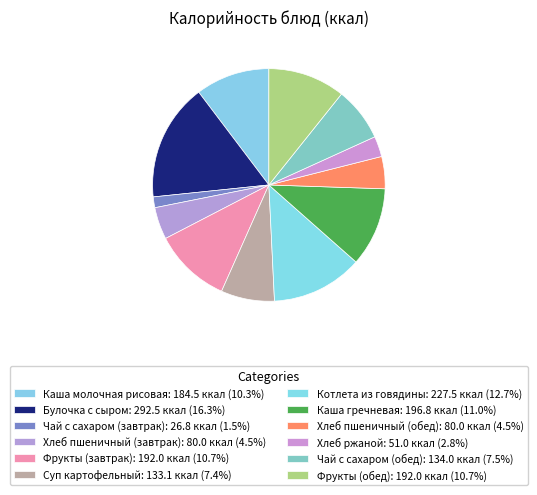

Which category has the smallest portion of the pie?

Чай с сахаром (завтрак)